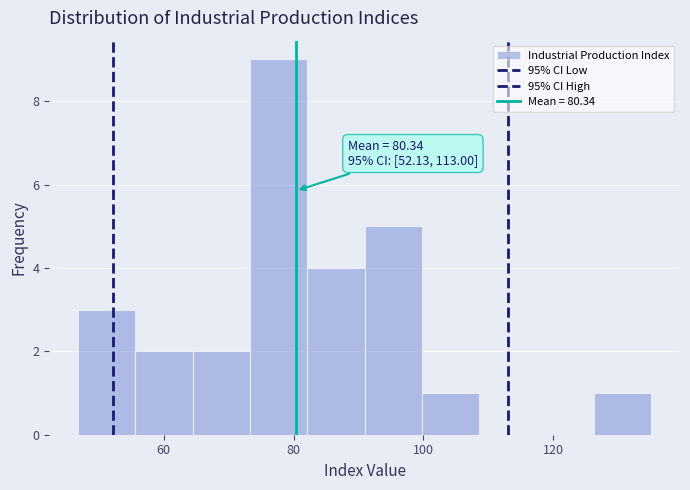

Which range on the x-axis has the tallest bar?

74 to 82